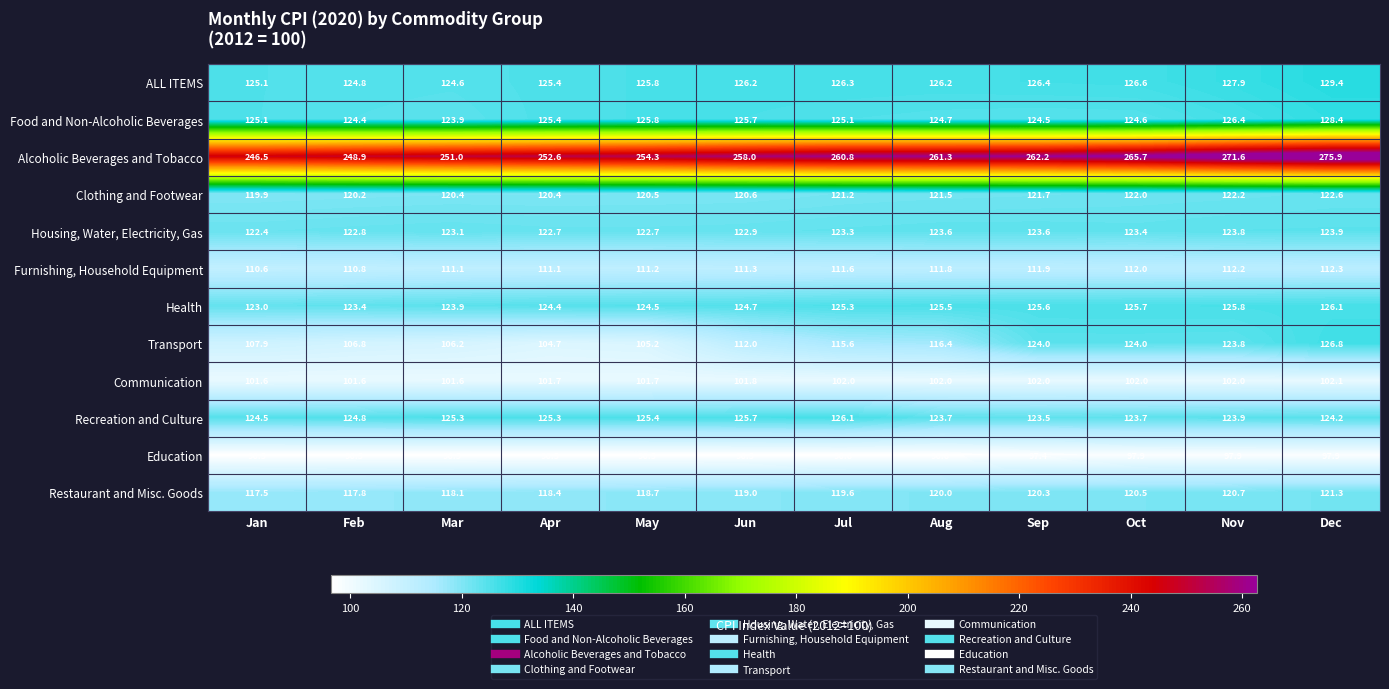

How many data points does each series have?

12